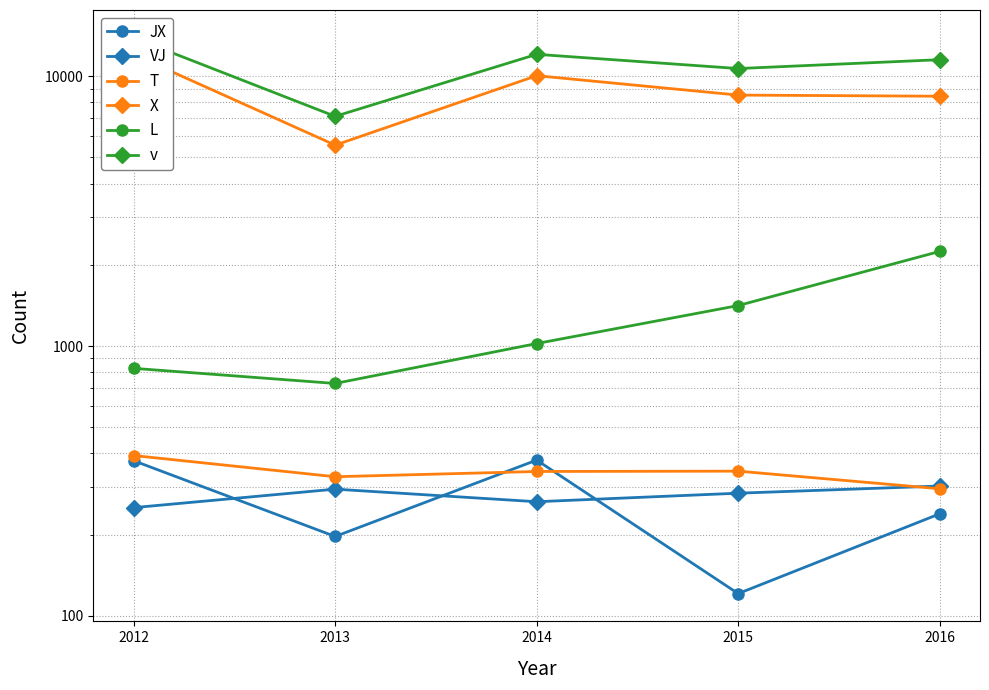

Where is the first local maximum for T?

2015